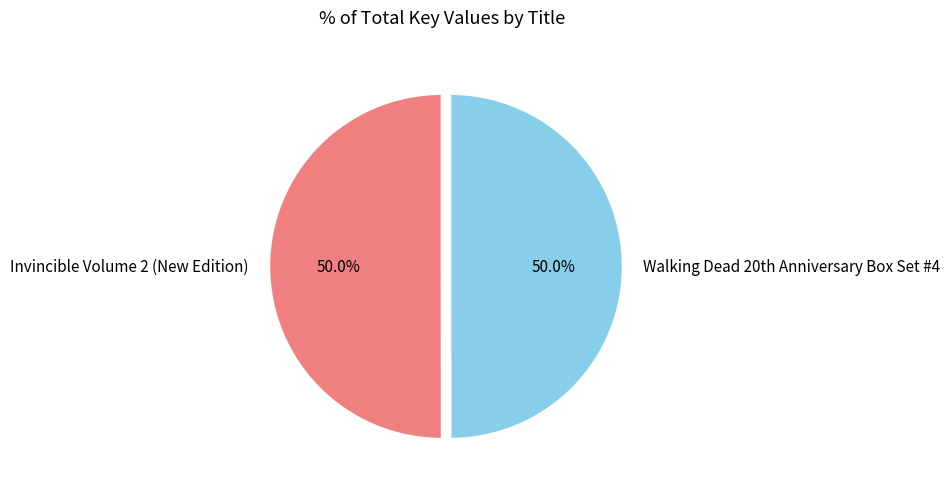

What percentage is NOT represented by Invincible Volume 2 (New Edition)?

50.0%